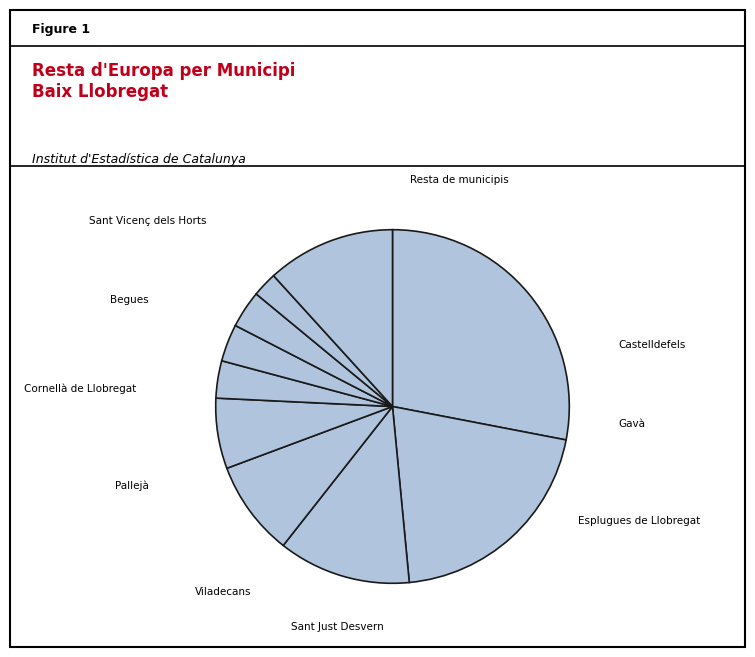

How many slices are in this pie chart?

10